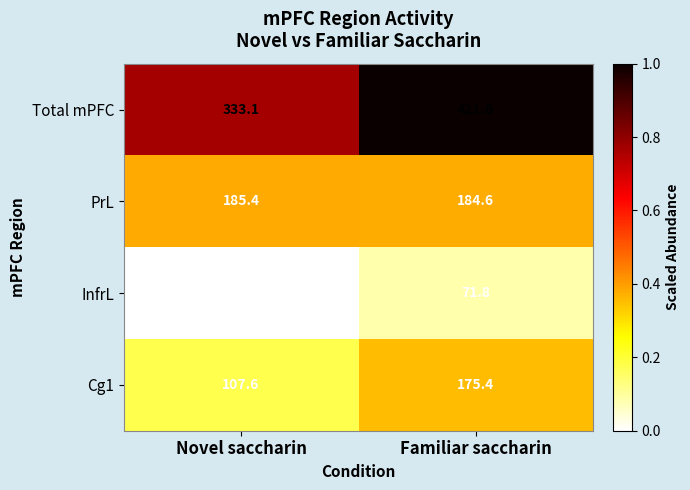

Which series has the largest total across all categories?

Total mPFC